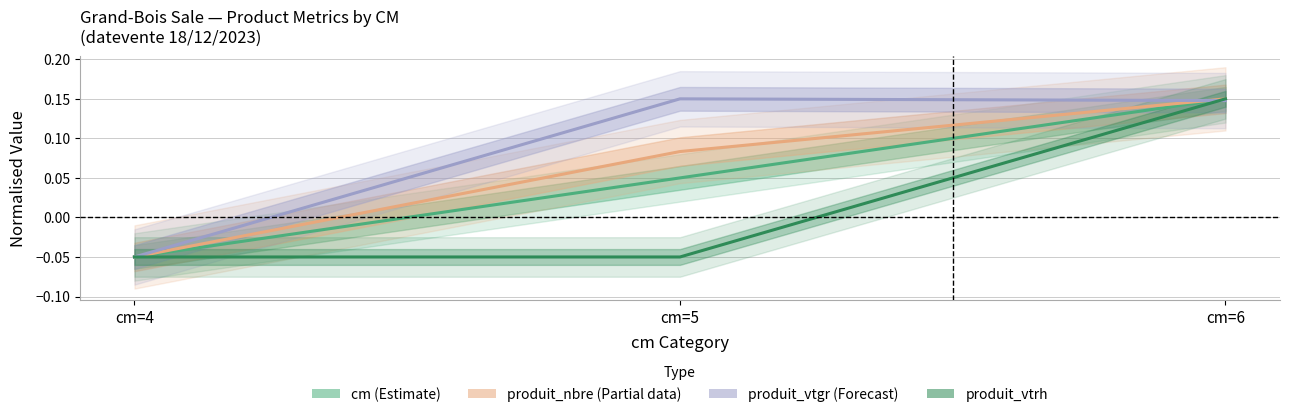

At which label does produit_nbre (Partial) first exceed 0?

cm=5